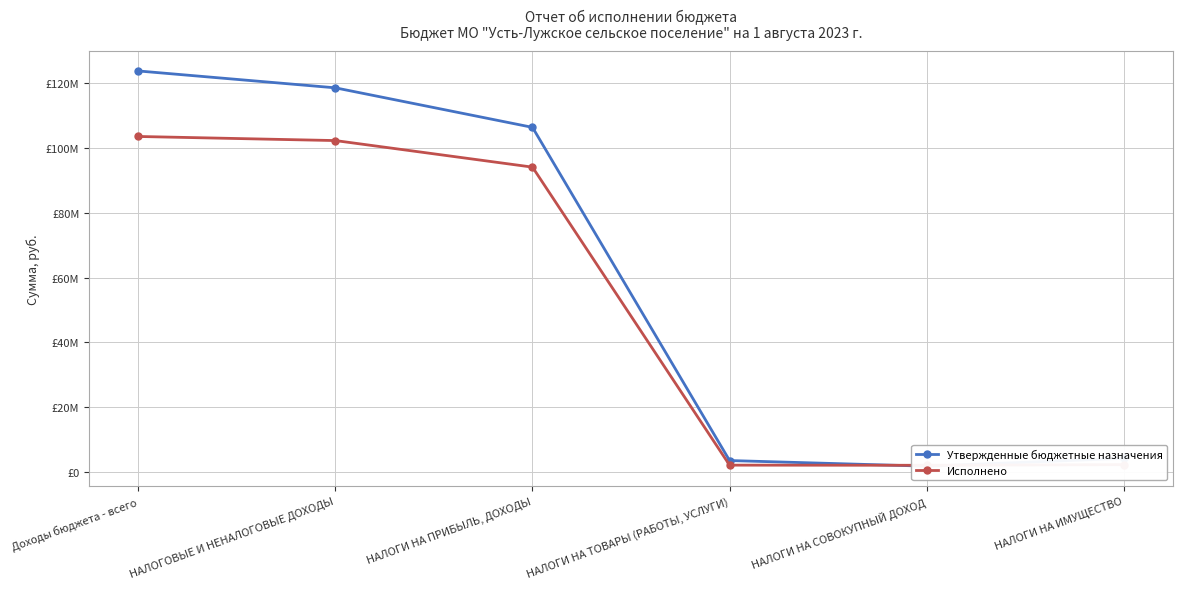

What is the label of the 6th point from the left?

НАЛОГИ НА ИМУЩЕСТВО